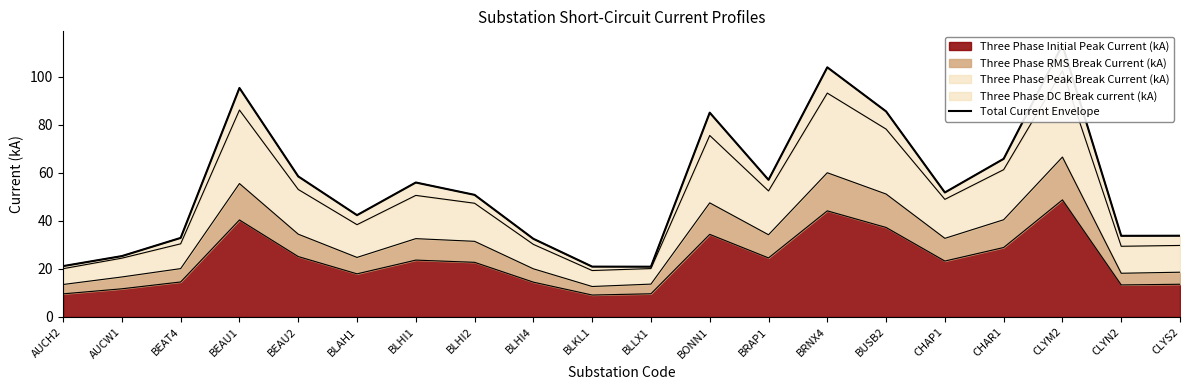

Approximately how many times larger is the value at BONN1 compared to BLHI2?

1.7